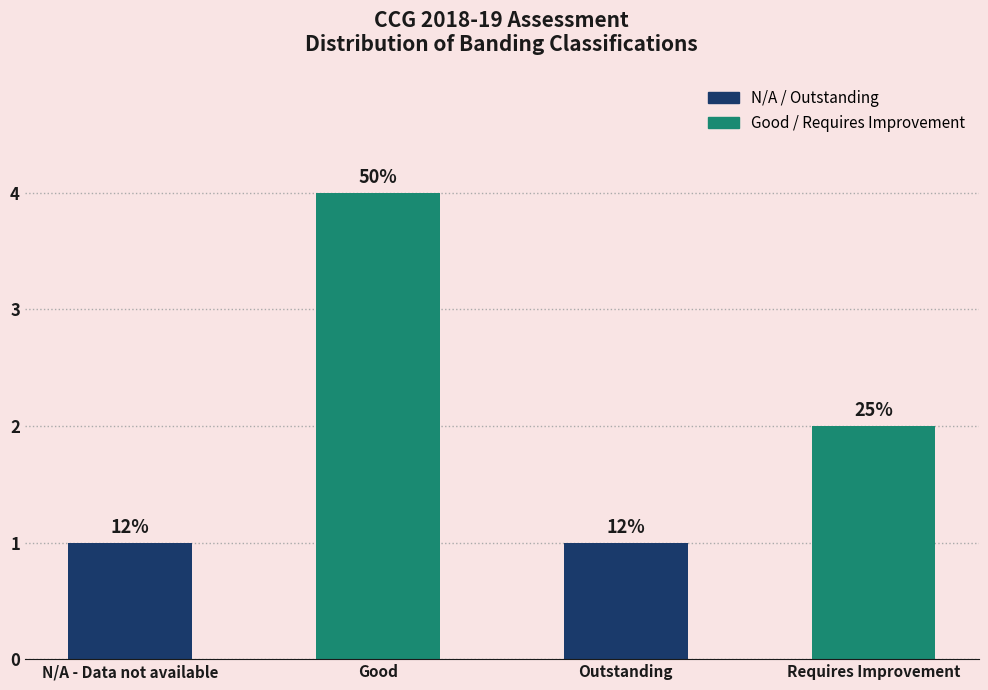

How many bars are there in total?

4